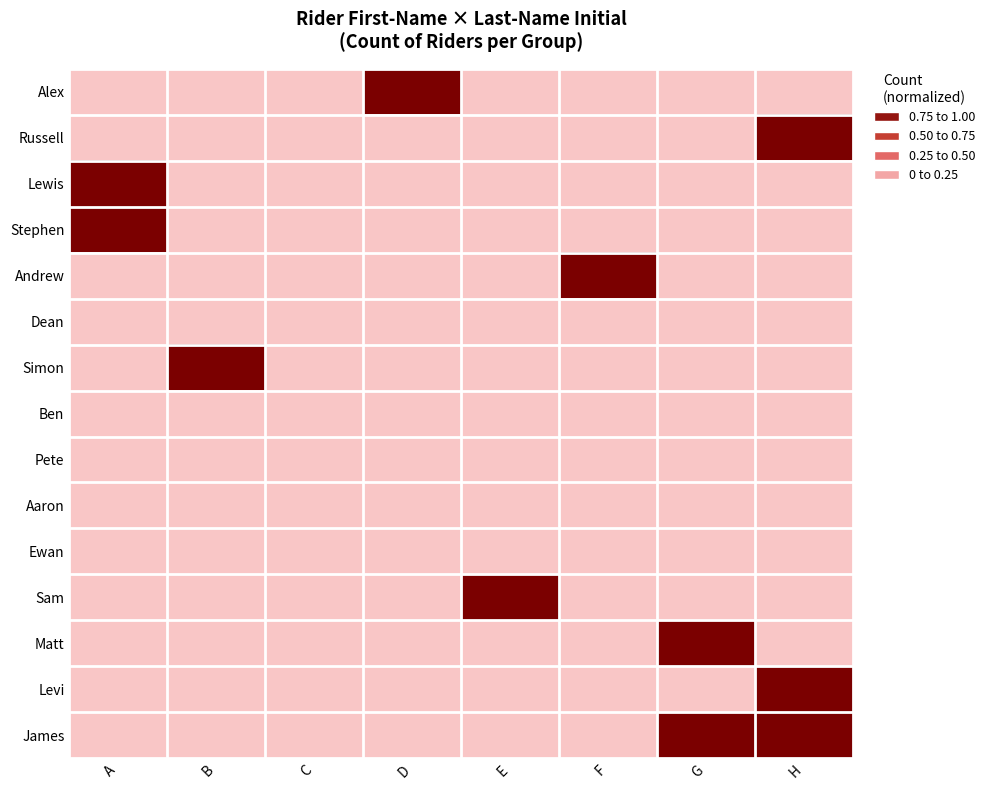

Which category has the lowest value across all series?

A